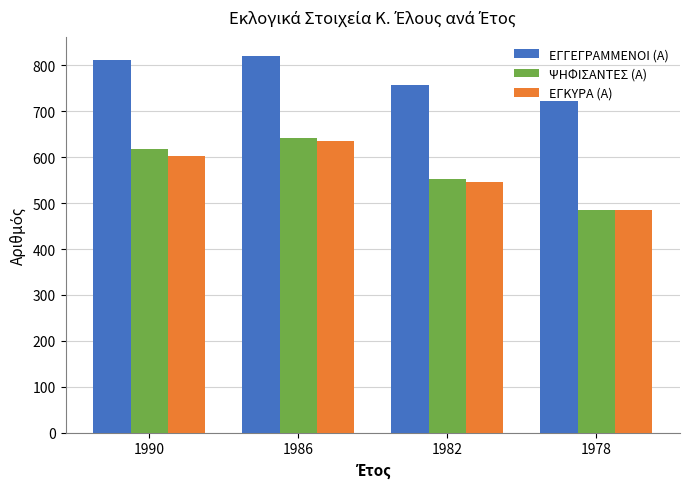

What is the difference between the maximum and minimum values in the ΕΓΚΥΡΑ (Α) series?

152